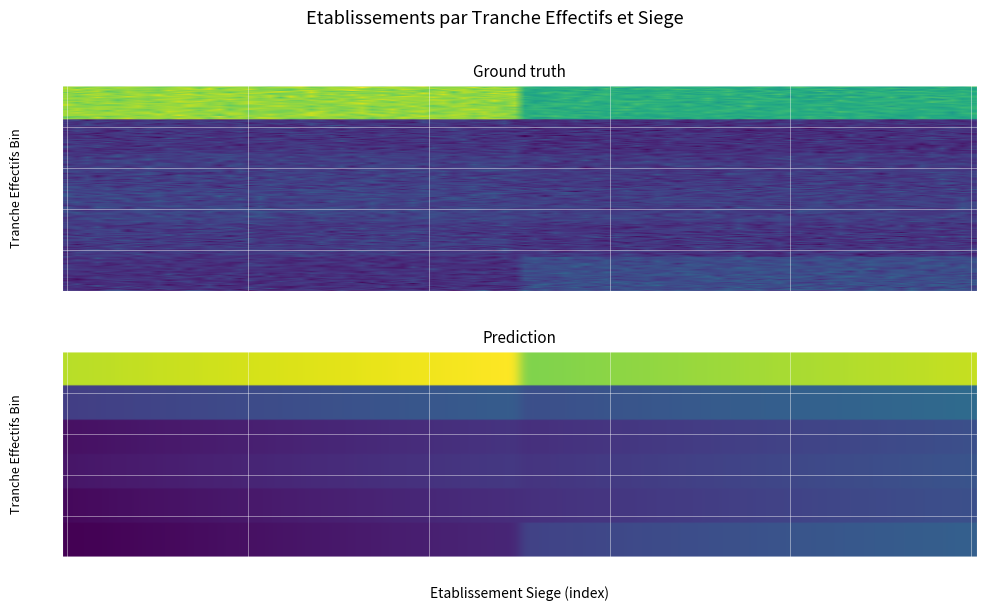

What is the difference between the maximum and minimum values?

43